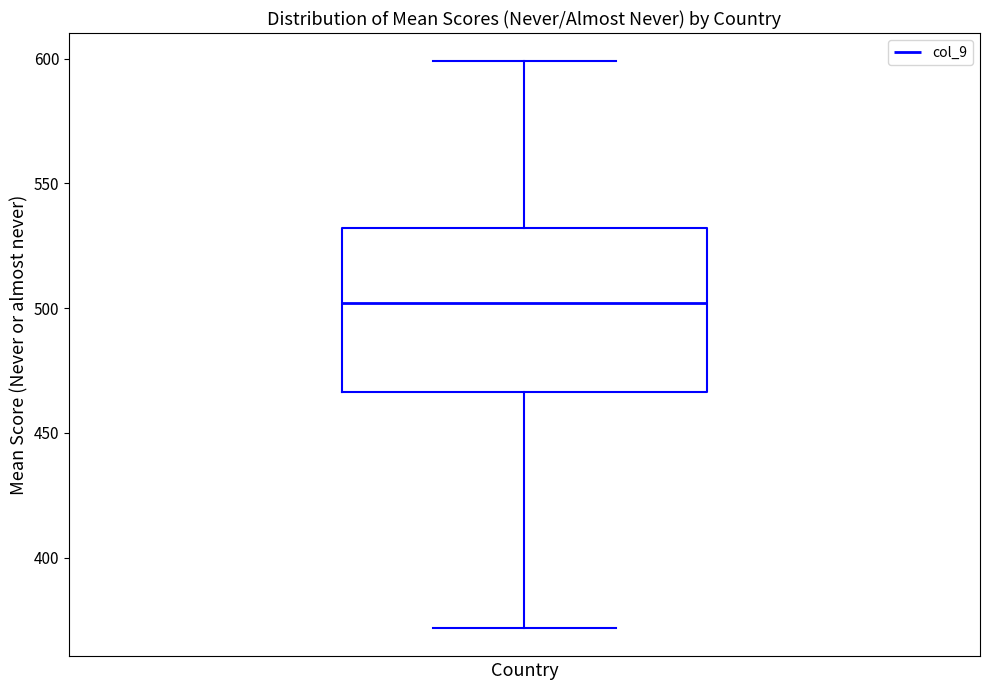

Transcribe this box plot: give where the median line is, the range the box spans, and where the two whiskers end, as read against the y-axis. The values are not printed on the chart, so give them approximately, as read against the axis.

median 500, box 465 to 530, whiskers 370 to 600